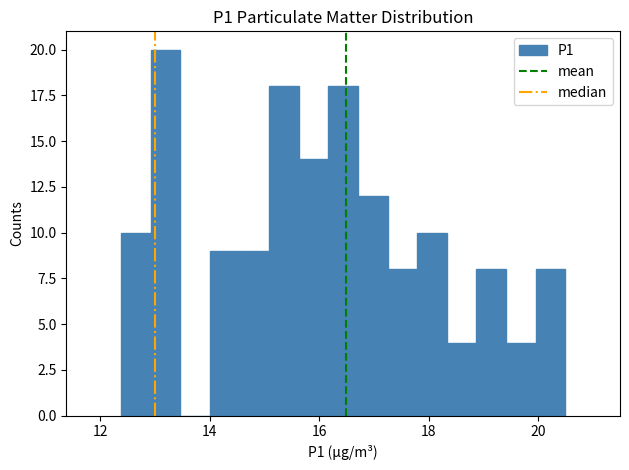

Around what value on the x-axis is the tallest bar? Give the approximate position of its centre, as read against the axis.

13.2